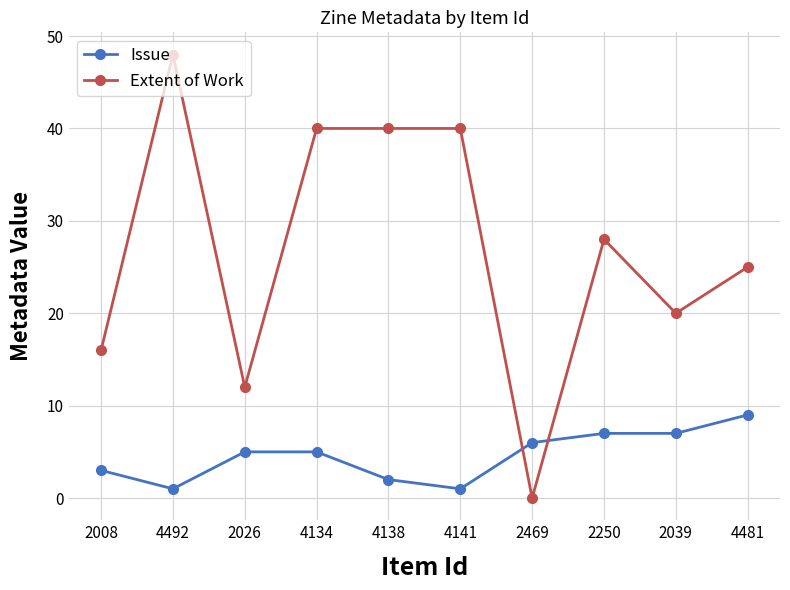

What is the highest value of the Issue series?

9